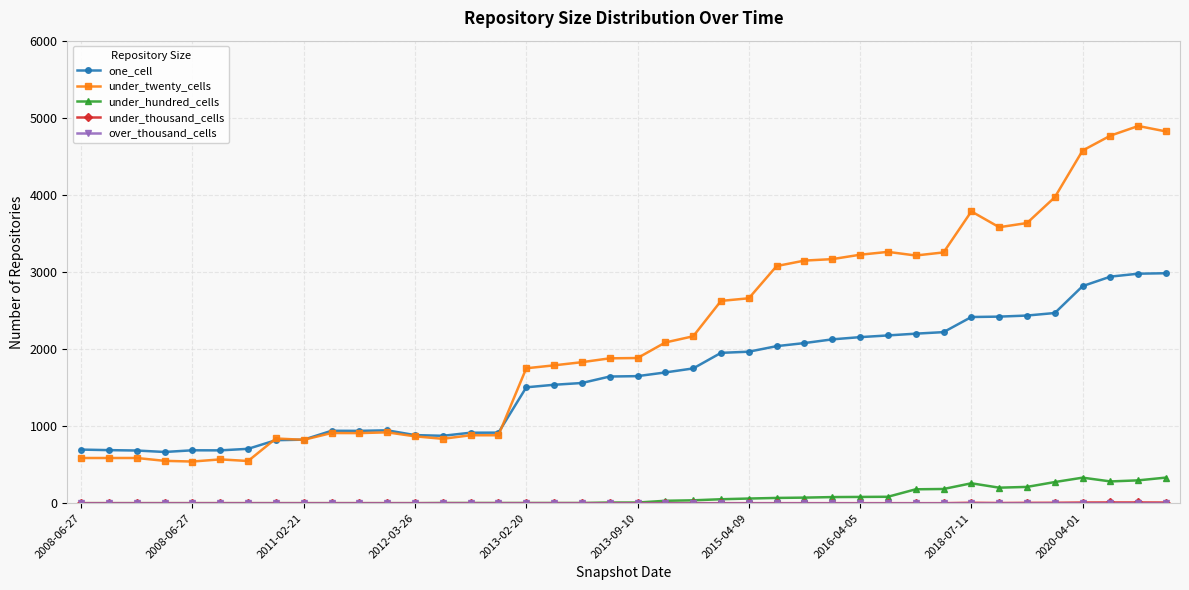

Which series has the largest total across all categories?

under_twenty_cells